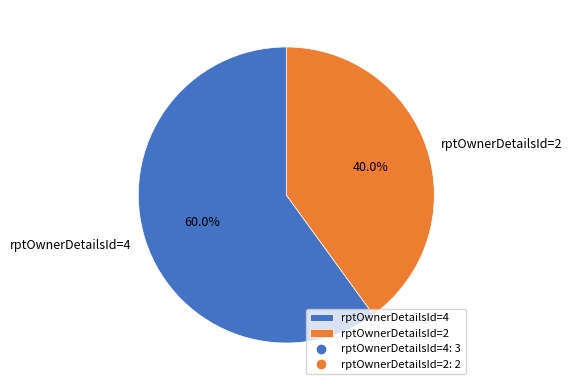

Which has a higher value, rptOwnerDetailsId=4 or rptOwnerDetailsId=2?

rptOwnerDetailsId=4